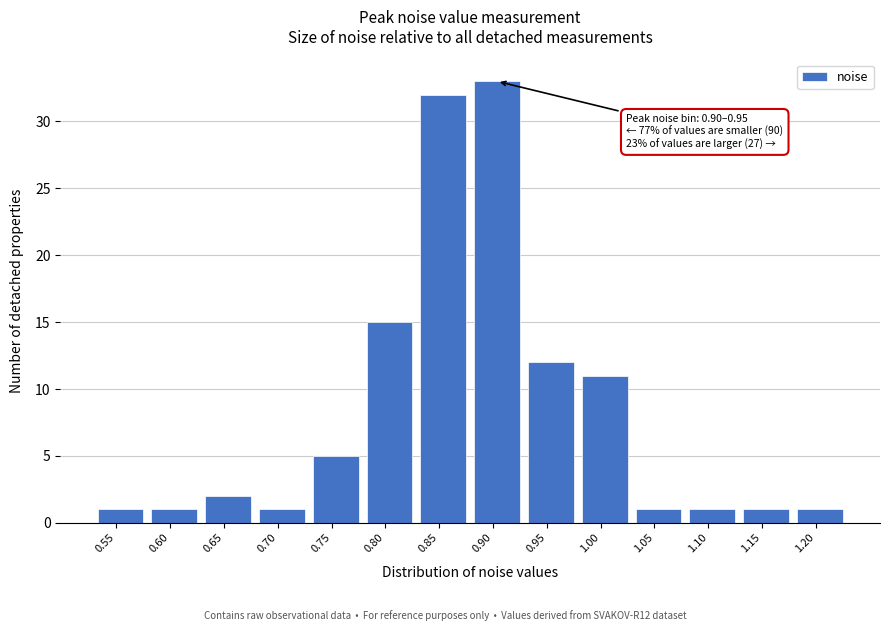

Reading left to right, transcribe all the data shown in this chart.

1	1	2	1	5	15	32	33	12	11	1	1	1	1